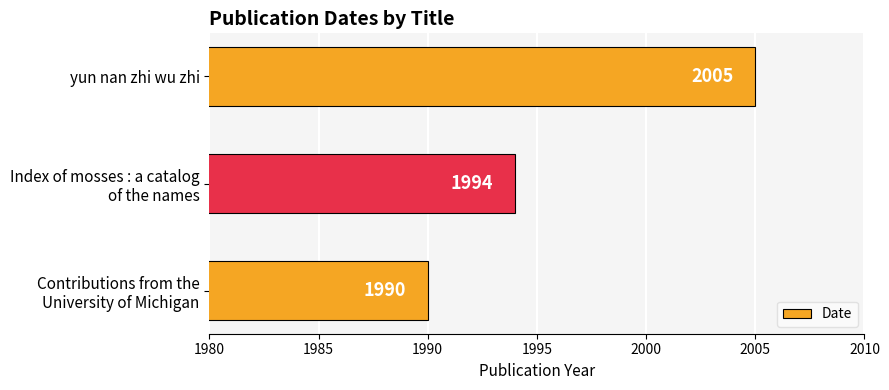

What value does the data have at yun nan zhi wu zhi, to the nearest 5?

2005